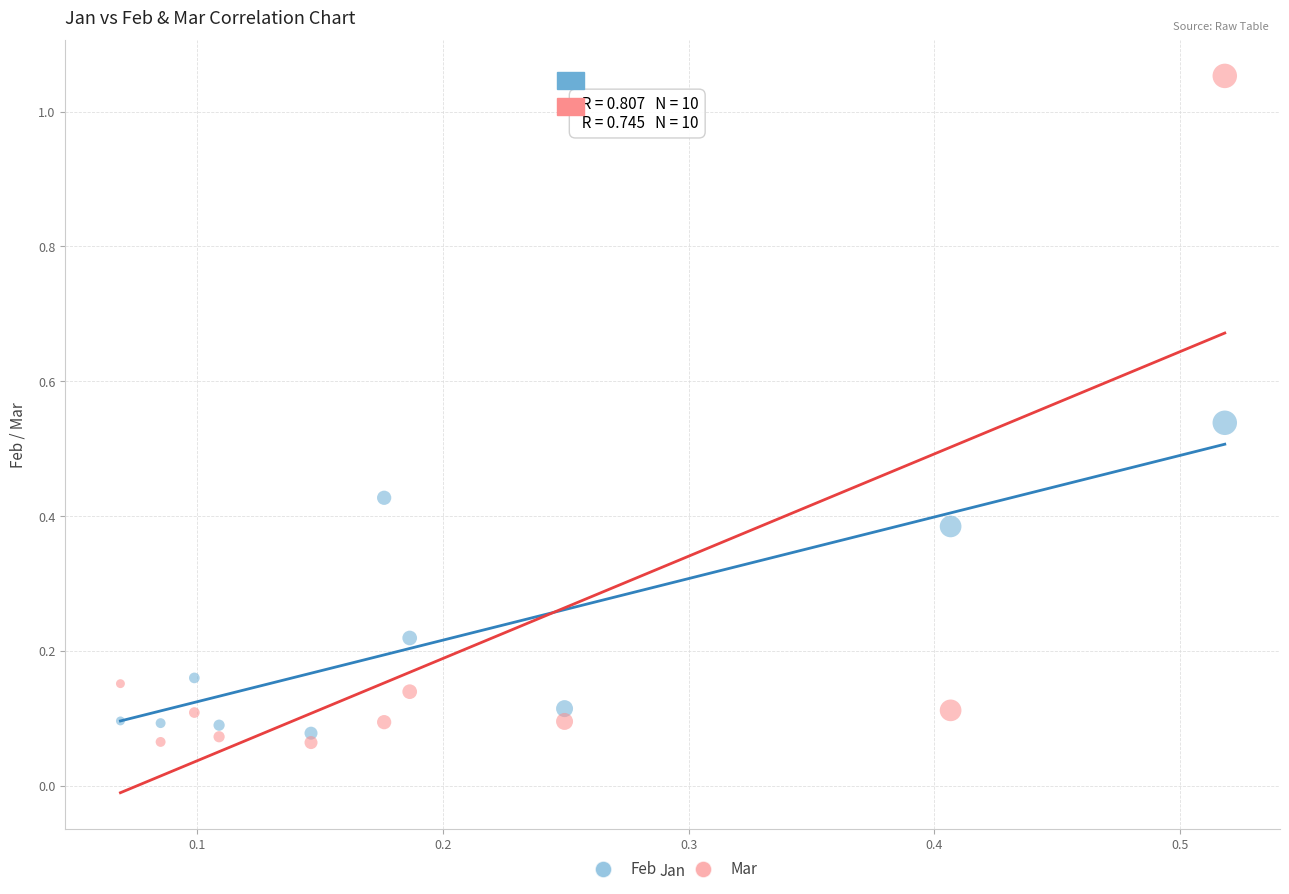

Which series reaches the minimum Y coordinate?

Mar